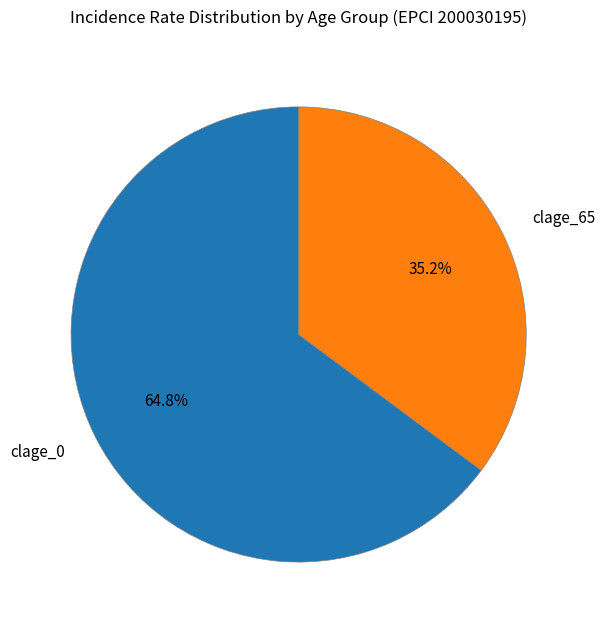

Rank the categories by value from highest to lowest.

clage_0, clage_65